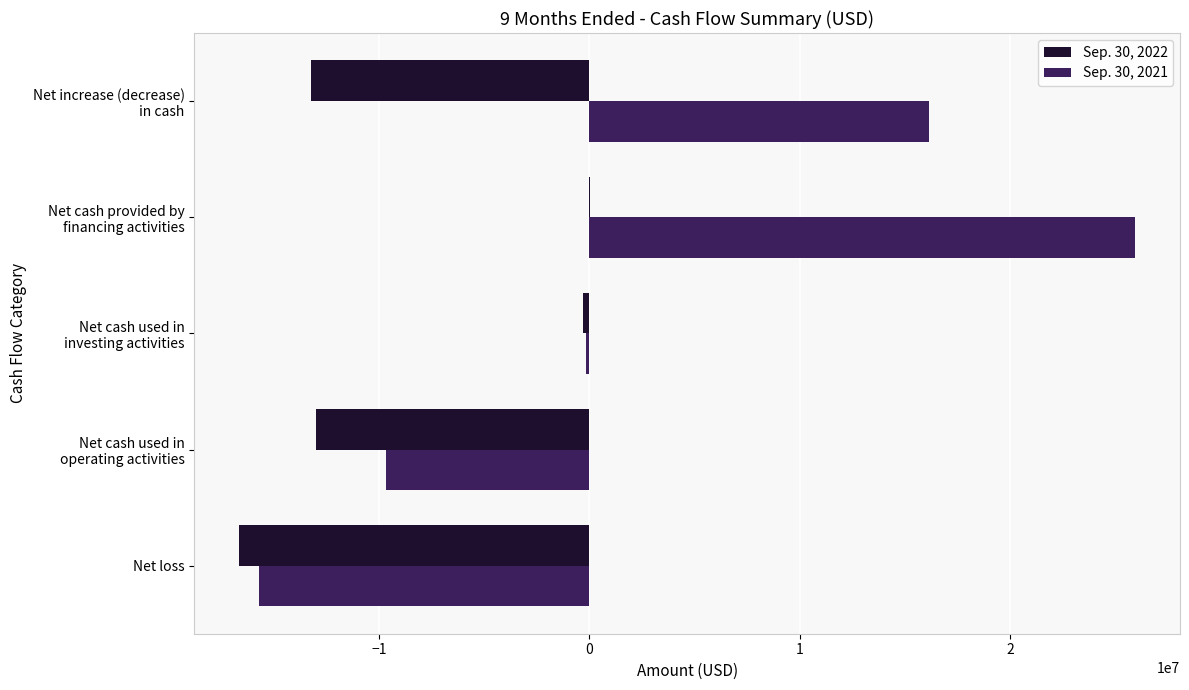

True or false: Sep. 30, 2021 has a value of -15699000 at Net loss.

True